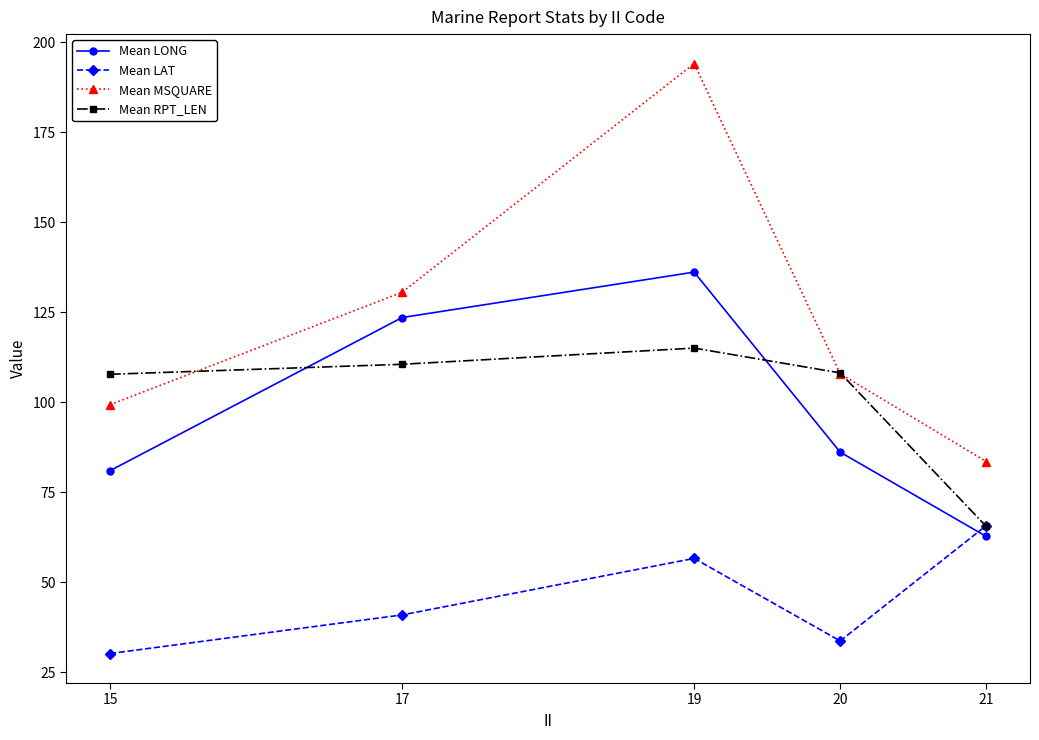

The value of Mean MSQUARE at 15 is 35.9. True or false?

False